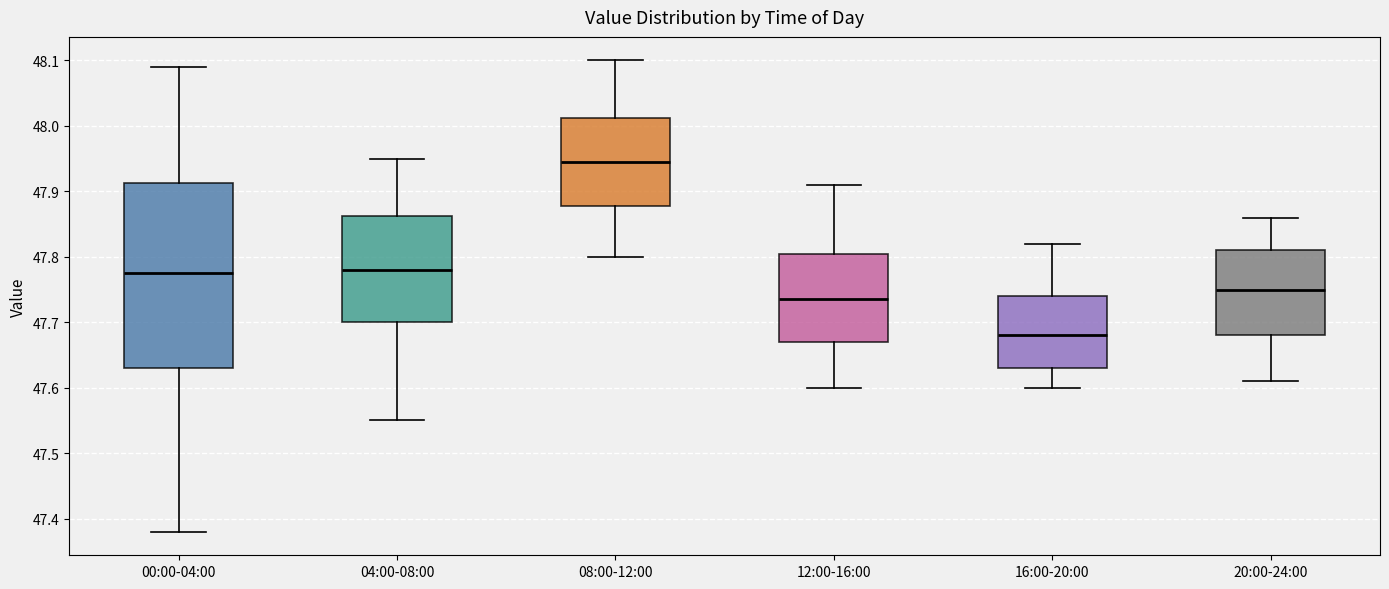

Which box's median line is the lowest?

16:00-20:00